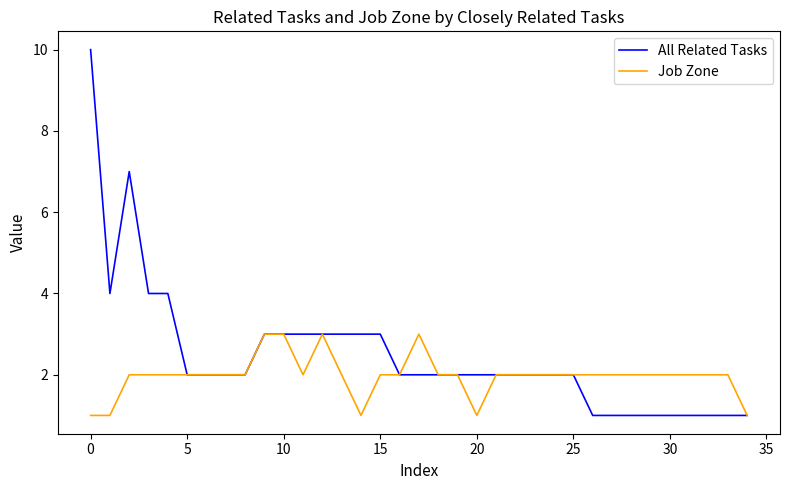

What is the maximum value shown in the chart?

10